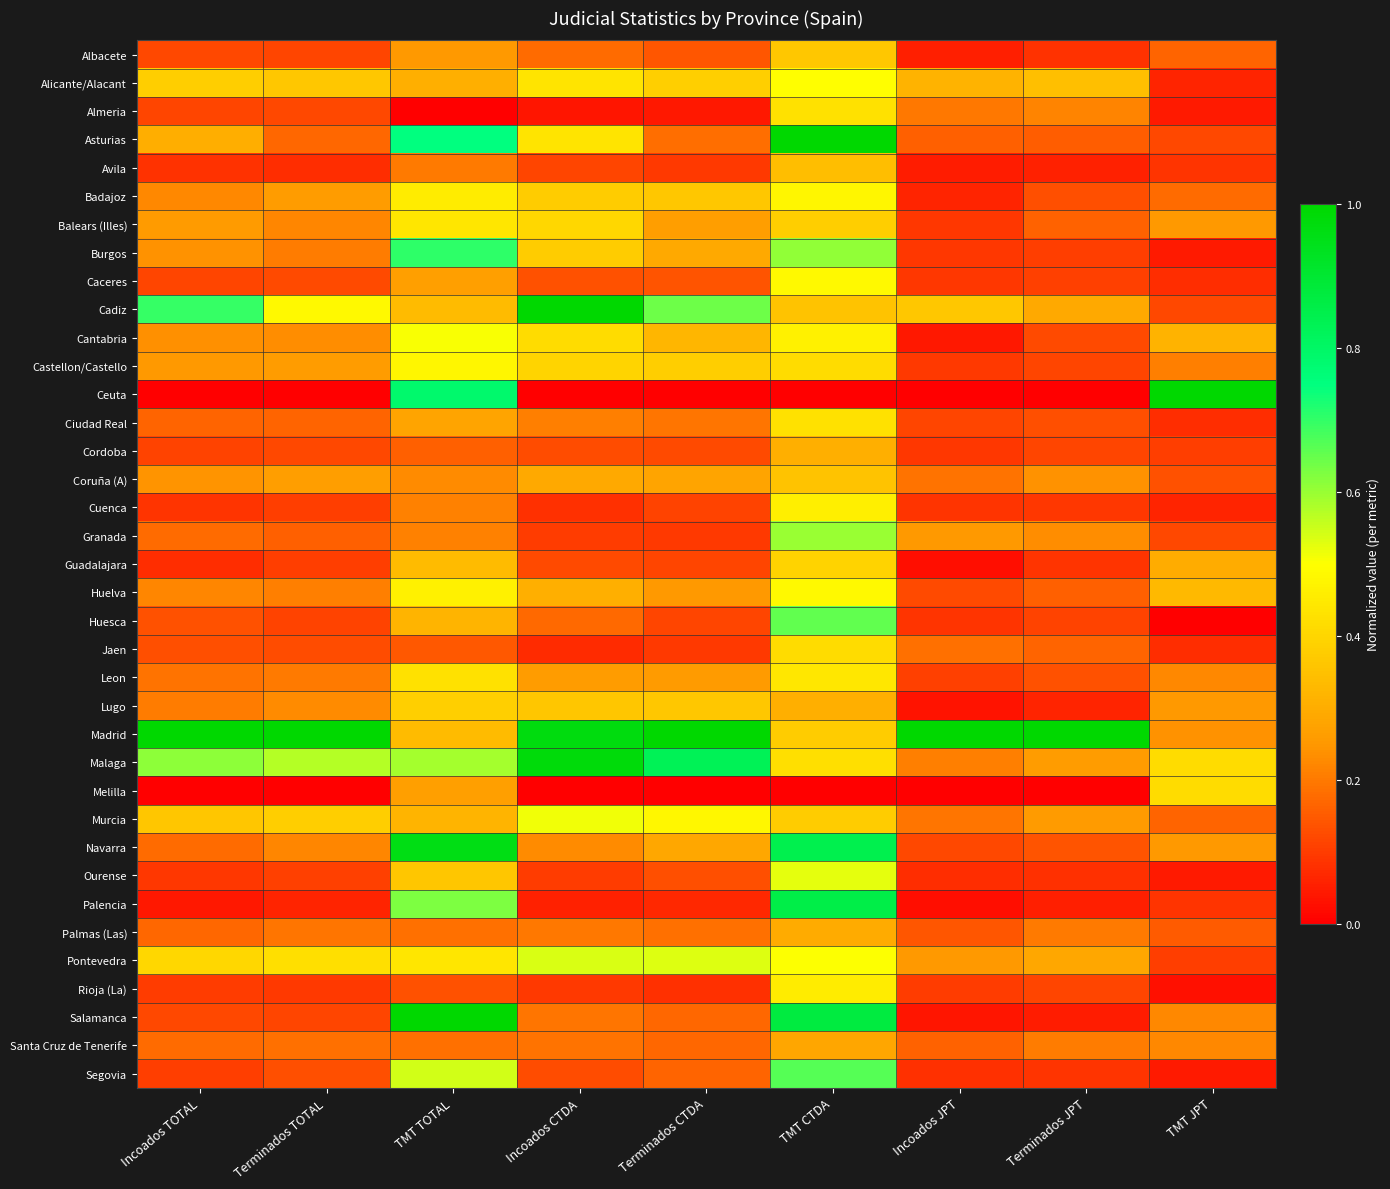

Which category has the highest value across all series?

TMT CTDA